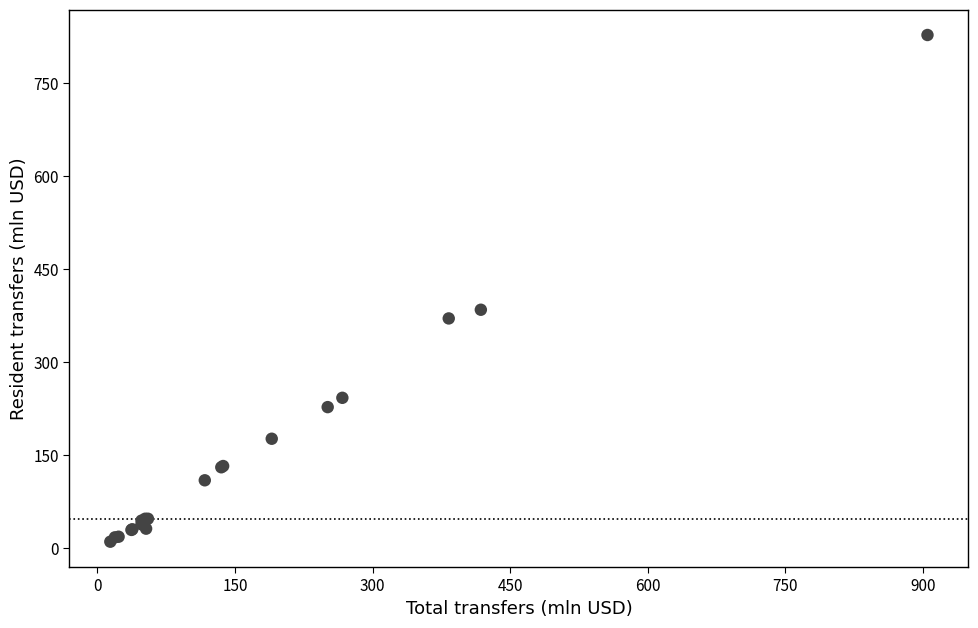

What Y value in the scatter plot is closest to 418?

384